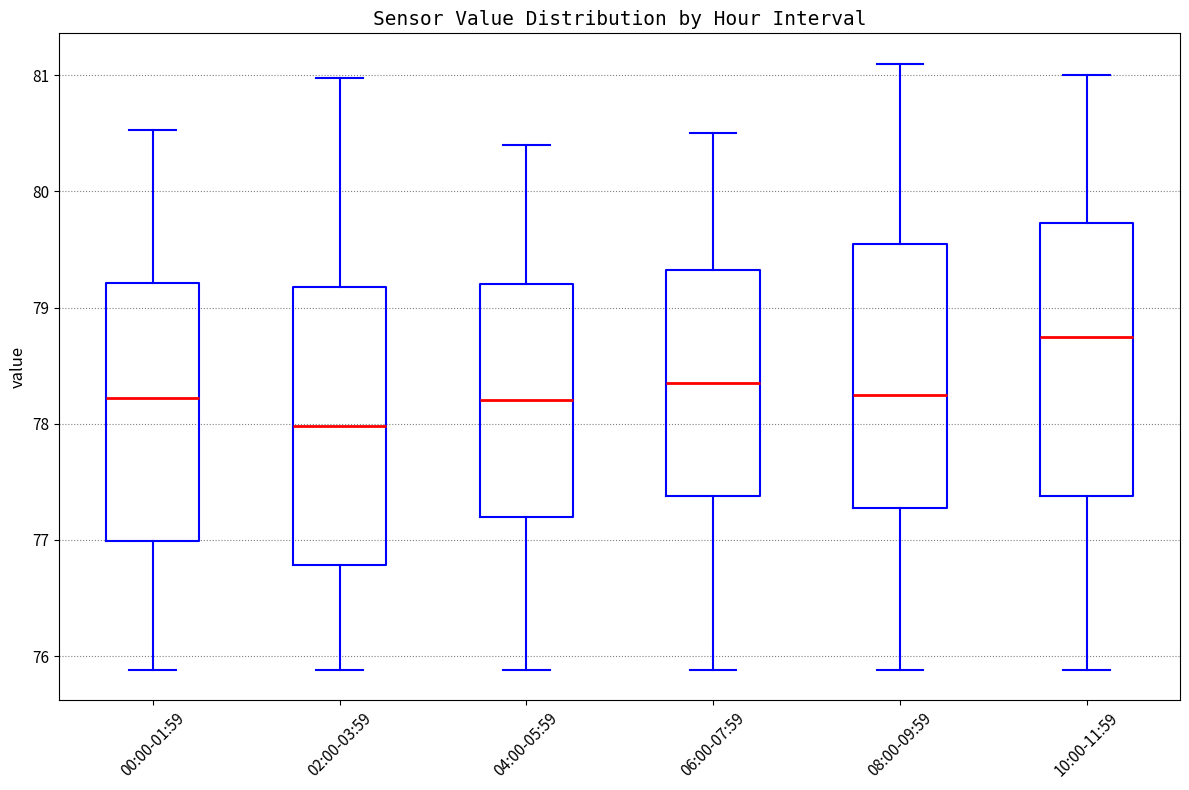

Reading left to right, transcribe this box plot: for each box, give where its median line is, the range the box spans, and where its two whiskers end, as read against the y-axis. The values are not printed on the chart, so give them approximately, as read against the axis.

00:00-01:59: median 78.2, box 77.0 to 79.2, whiskers 75.9 to 80.5
02:00-03:59: median 78.0, box 76.8 to 79.2, whiskers 75.9 to 81.0
04:00-05:59: median 78.2, box 77.2 to 79.2, whiskers 75.9 to 80.4
06:00-07:59: median 78.4, box 77.4 to 79.3, whiskers 75.9 to 80.5
08:00-09:59: median 78.3, box 77.3 to 79.6, whiskers 75.9 to 81.1
10:00-11:59: median 78.8, box 77.4 to 79.7, whiskers 75.9 to 81.0